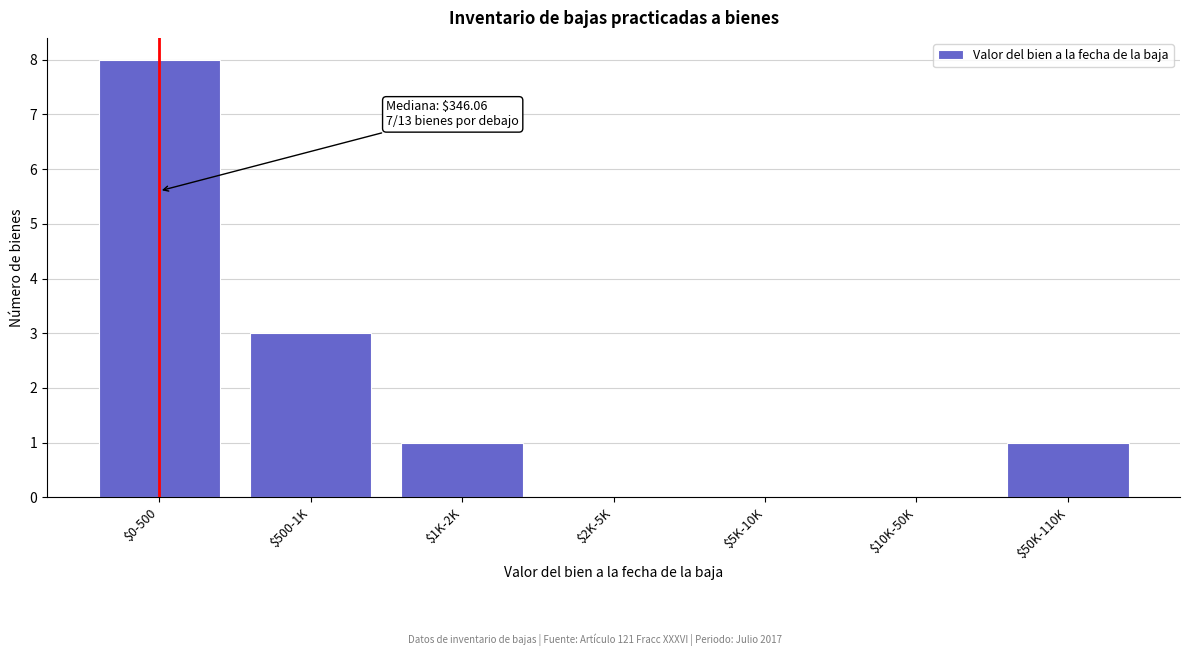

What is the sum of all values?

13